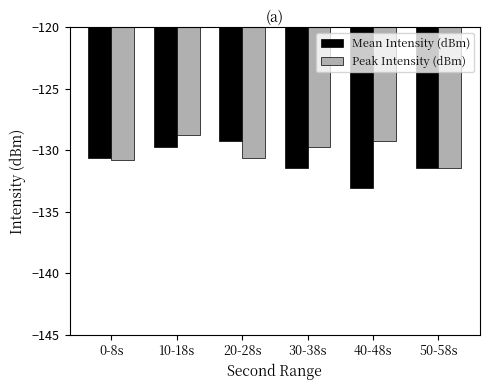

How many data points does each series have?

6